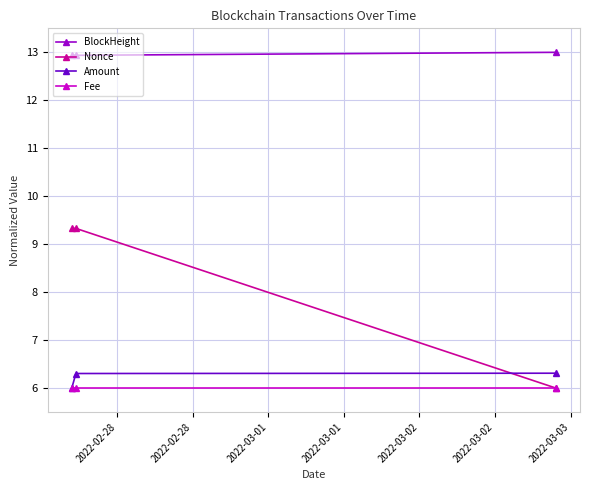

What is the average value of the Amount series?

6.2